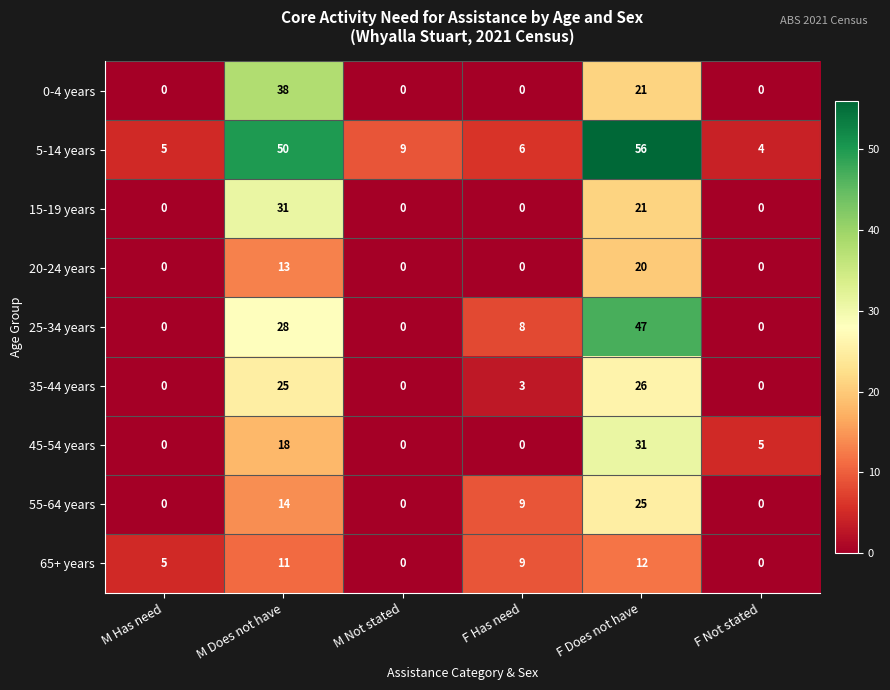

Which series has the largest total across all categories?

5-14 years